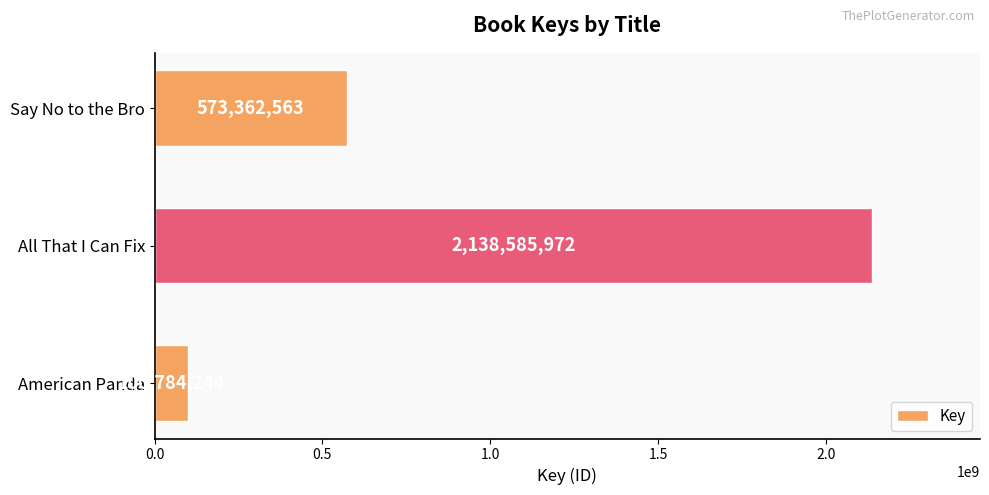

What is the sum of all values?

2812732779